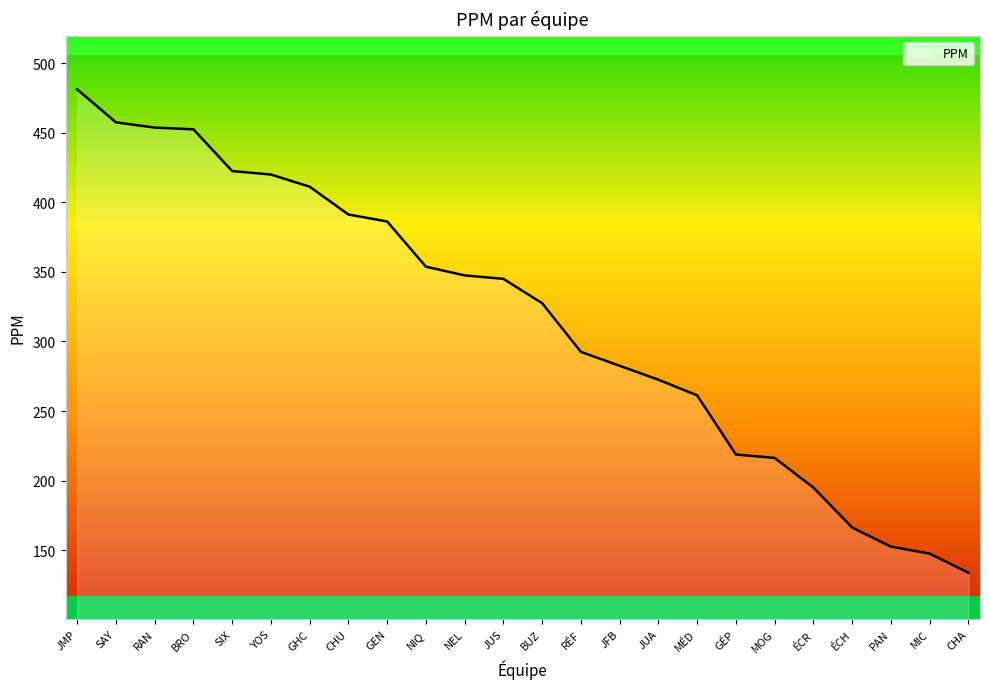

Which label corresponds to the smallest value in the chart?

CHA